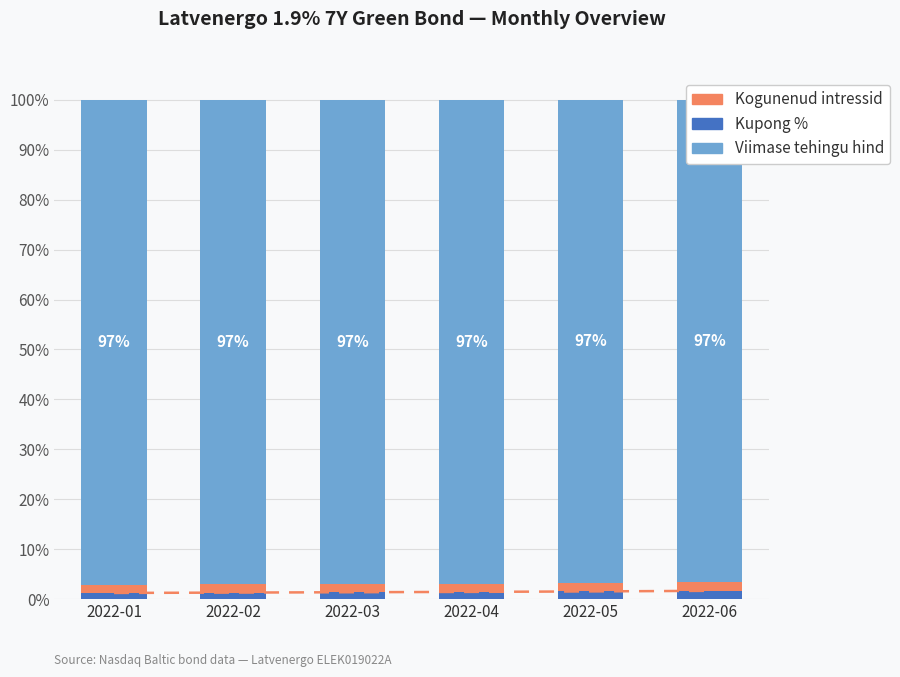

What value does the Viimase tehingu hind series have at 2022-01?

97.1